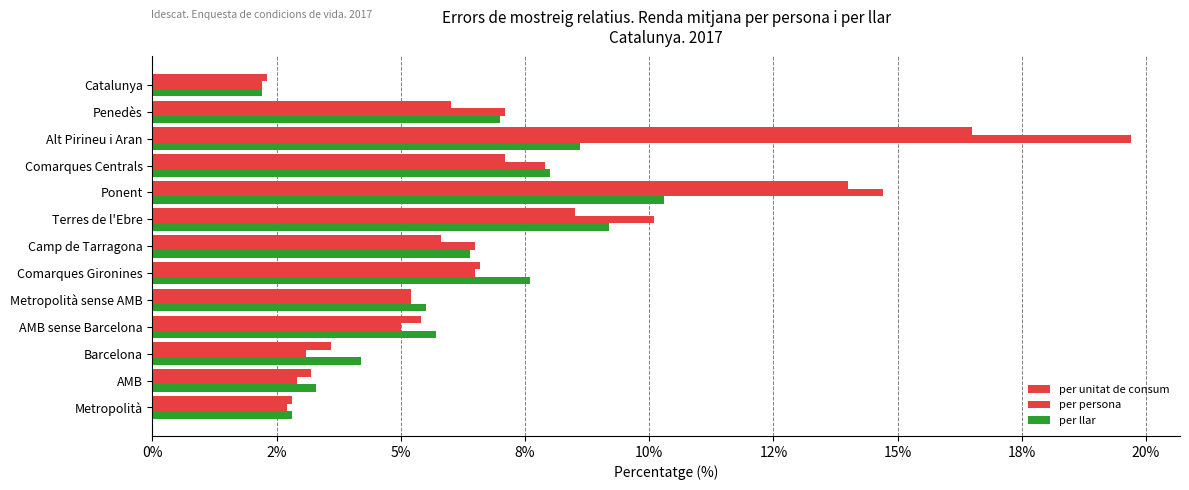

What is the maximum value for per persona?

19.7